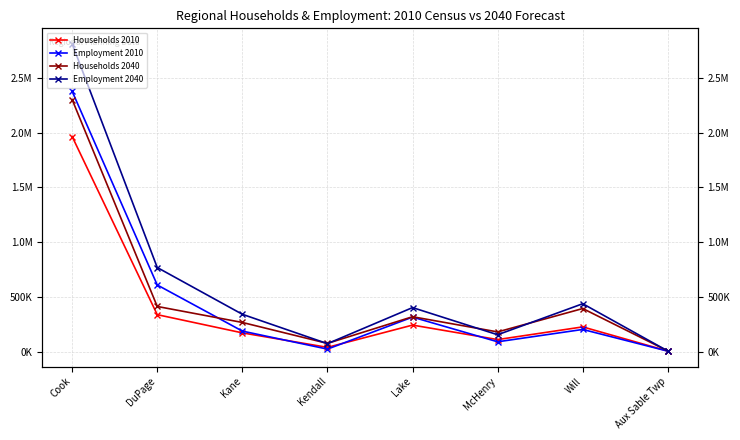

In Households 2040, how many points are lower than both neighbors (excluding endpoints)?

2